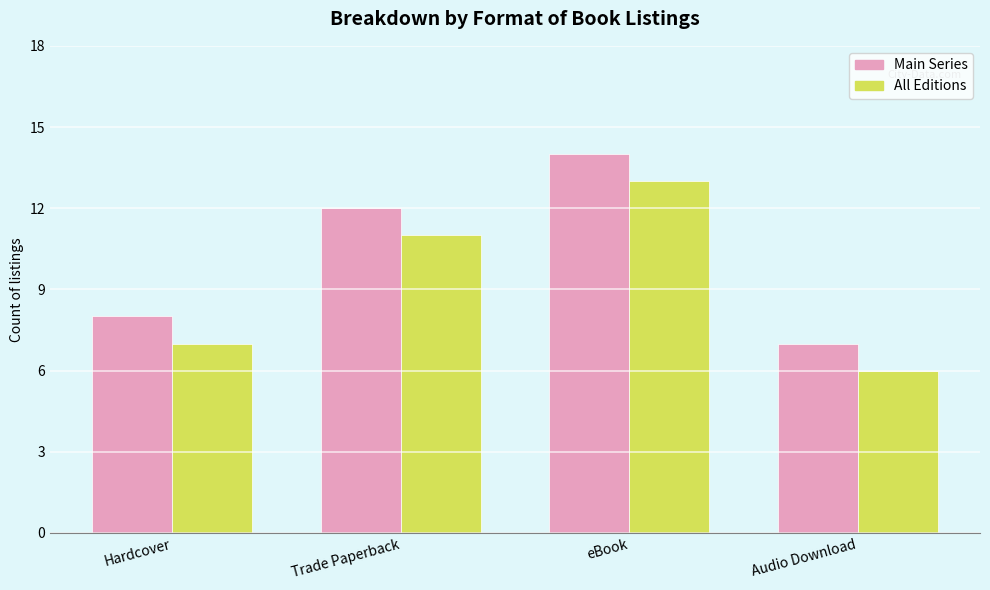

Is it true that All Editions equals 3 at Audio Download?

False